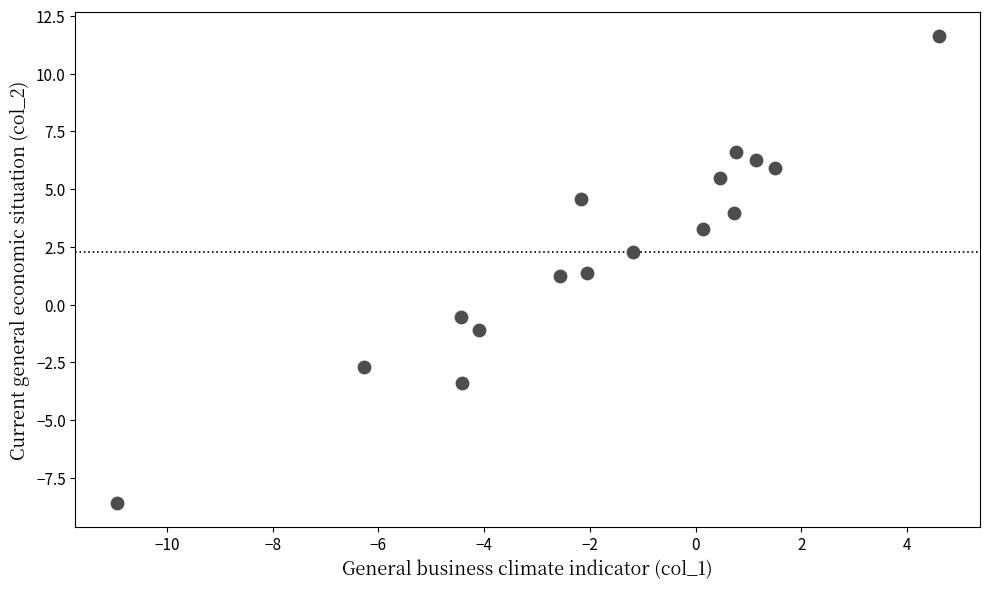

What is the range of Y values (max minus min)?

20.2